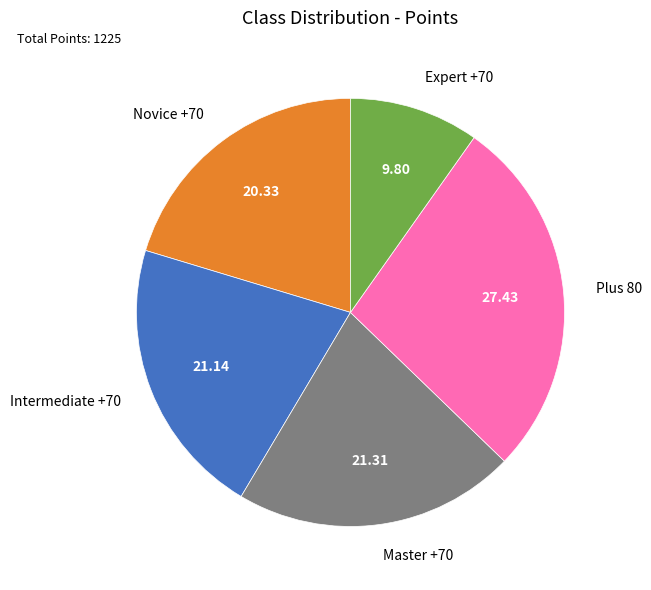

True or false: Expert +70 accounts for 1% of the total.

False